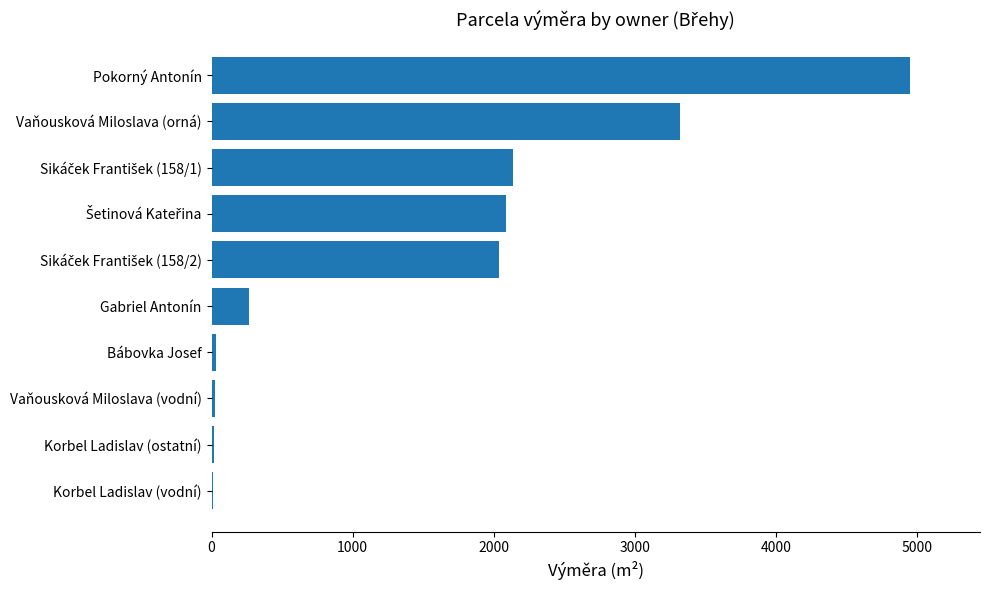

What is the greatest value displayed?

4952